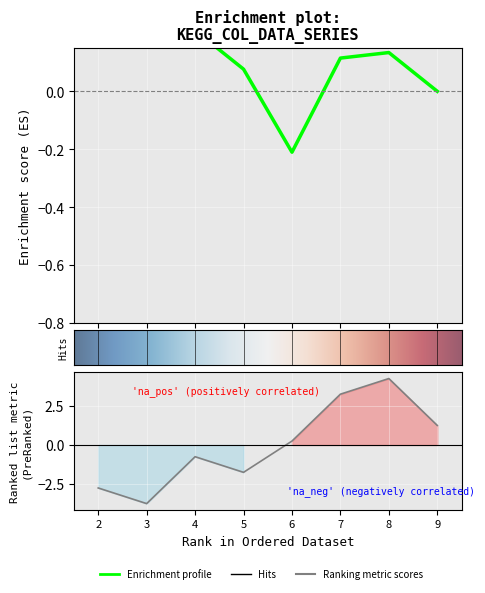

What is the difference between the highest and lowest values at 3?

8